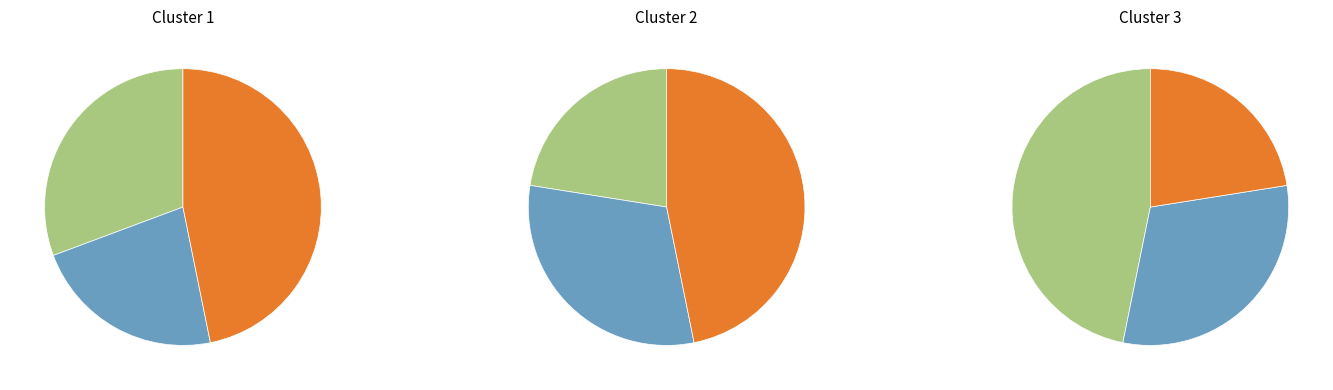

Rank the categories by value from lowest to highest.

2, 1, 3